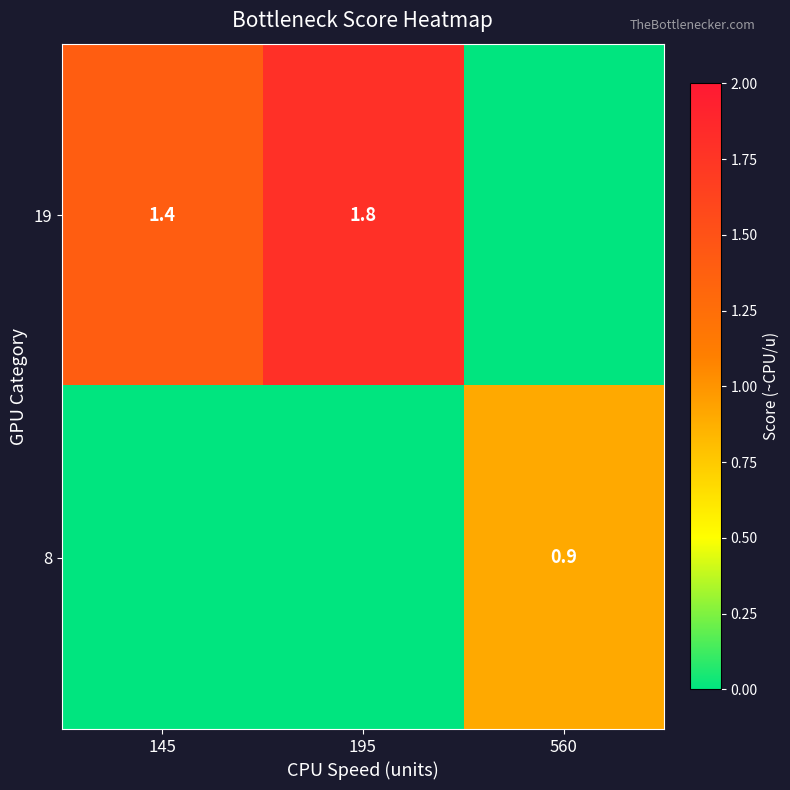

The 19 series shows 0.9 at 195. True or false?

False